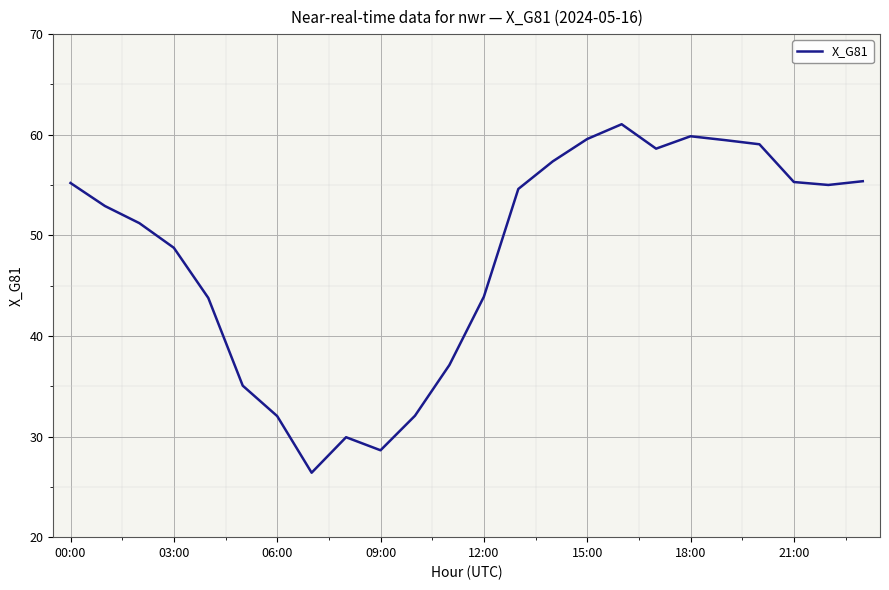

What is the greatest value displayed?

61.0